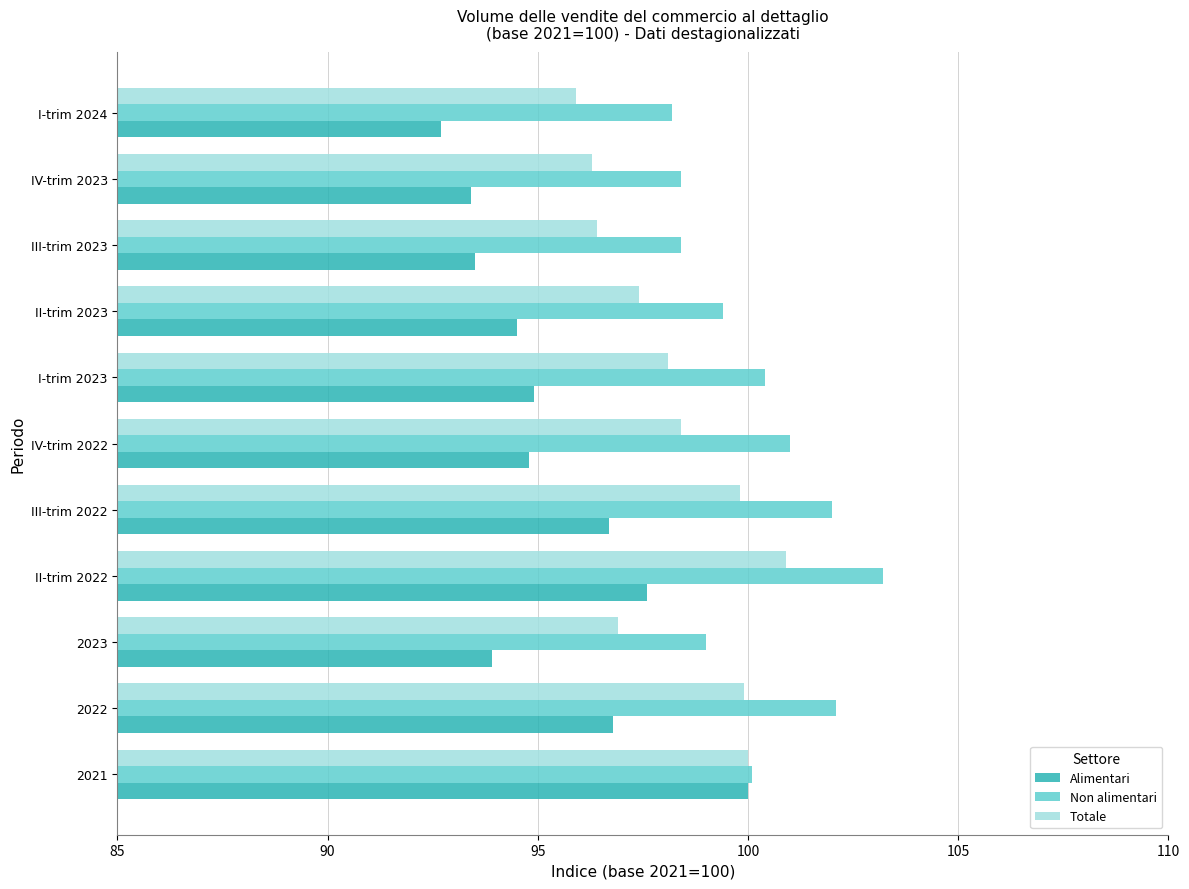

At which category does the chart reach its minimum across all series?

I-trim 2024